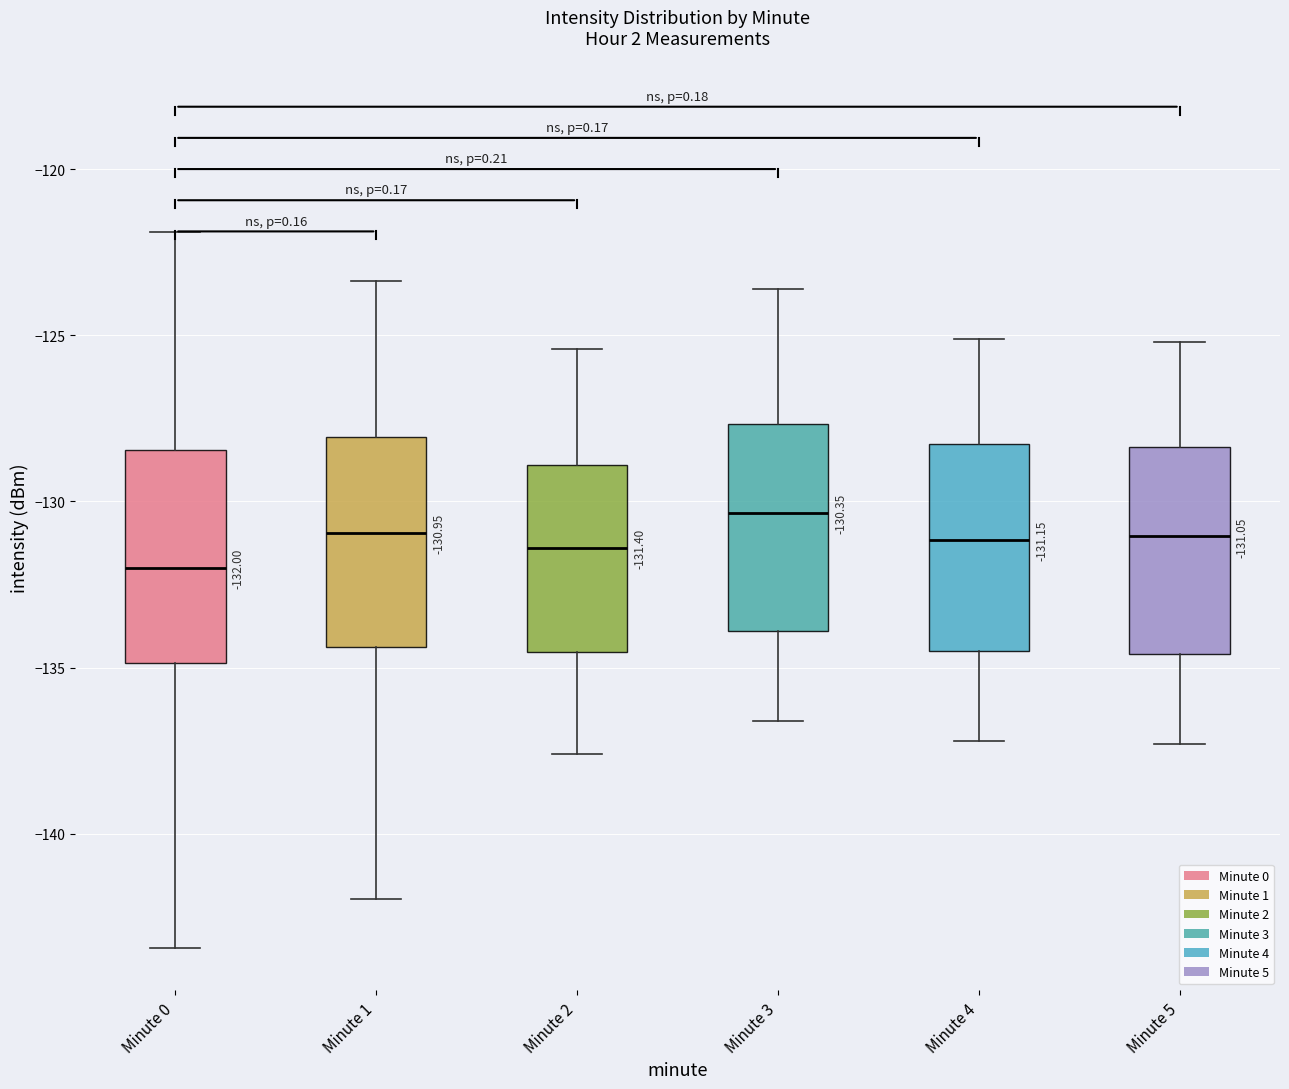

Which box's median line is the highest?

Minute 3